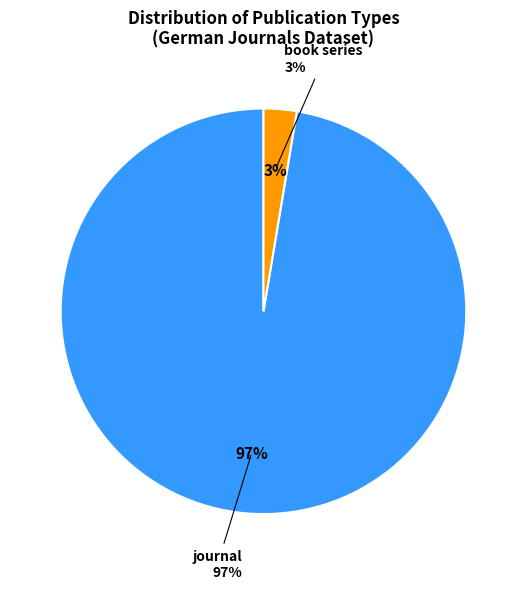

Is there a majority slice in this chart?

Yes